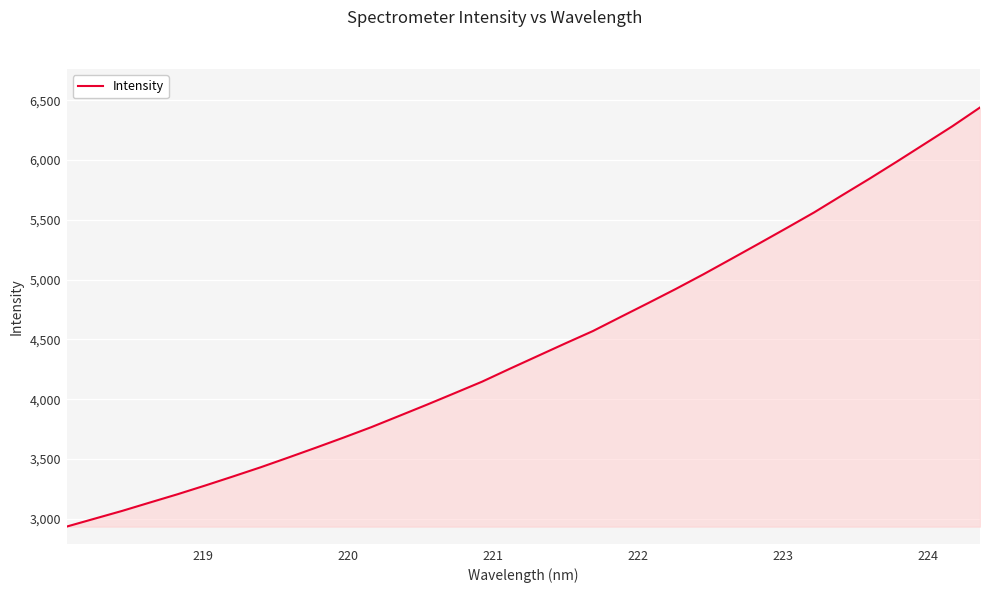

True or false: the data has more than 1 interior local peaks.

False